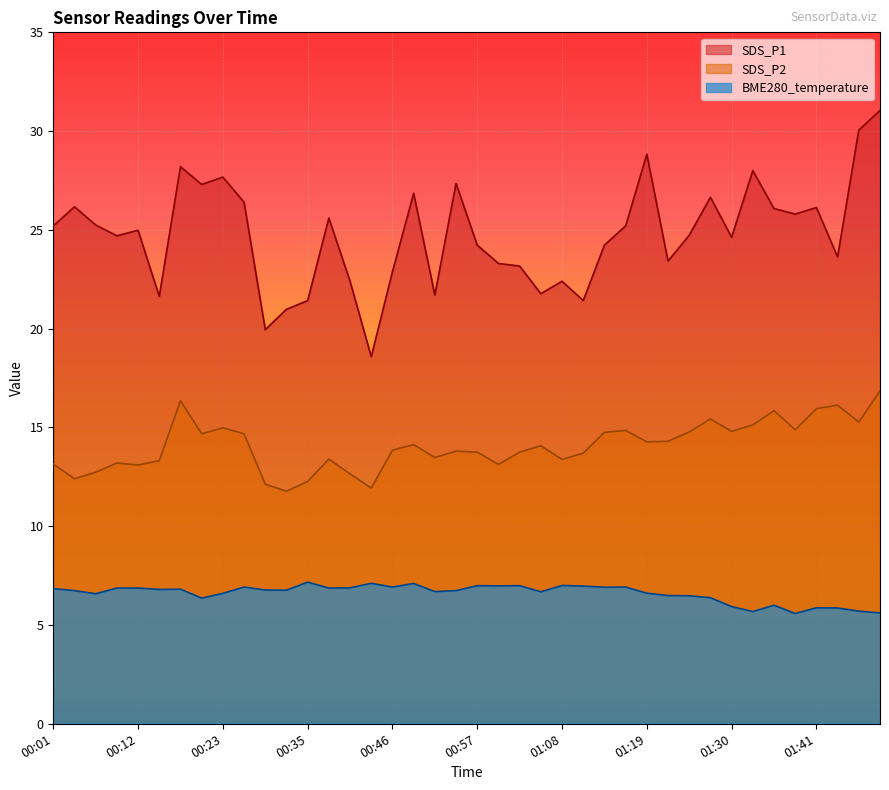

Which category has the highest value in the SDS_P2 series?

01:49